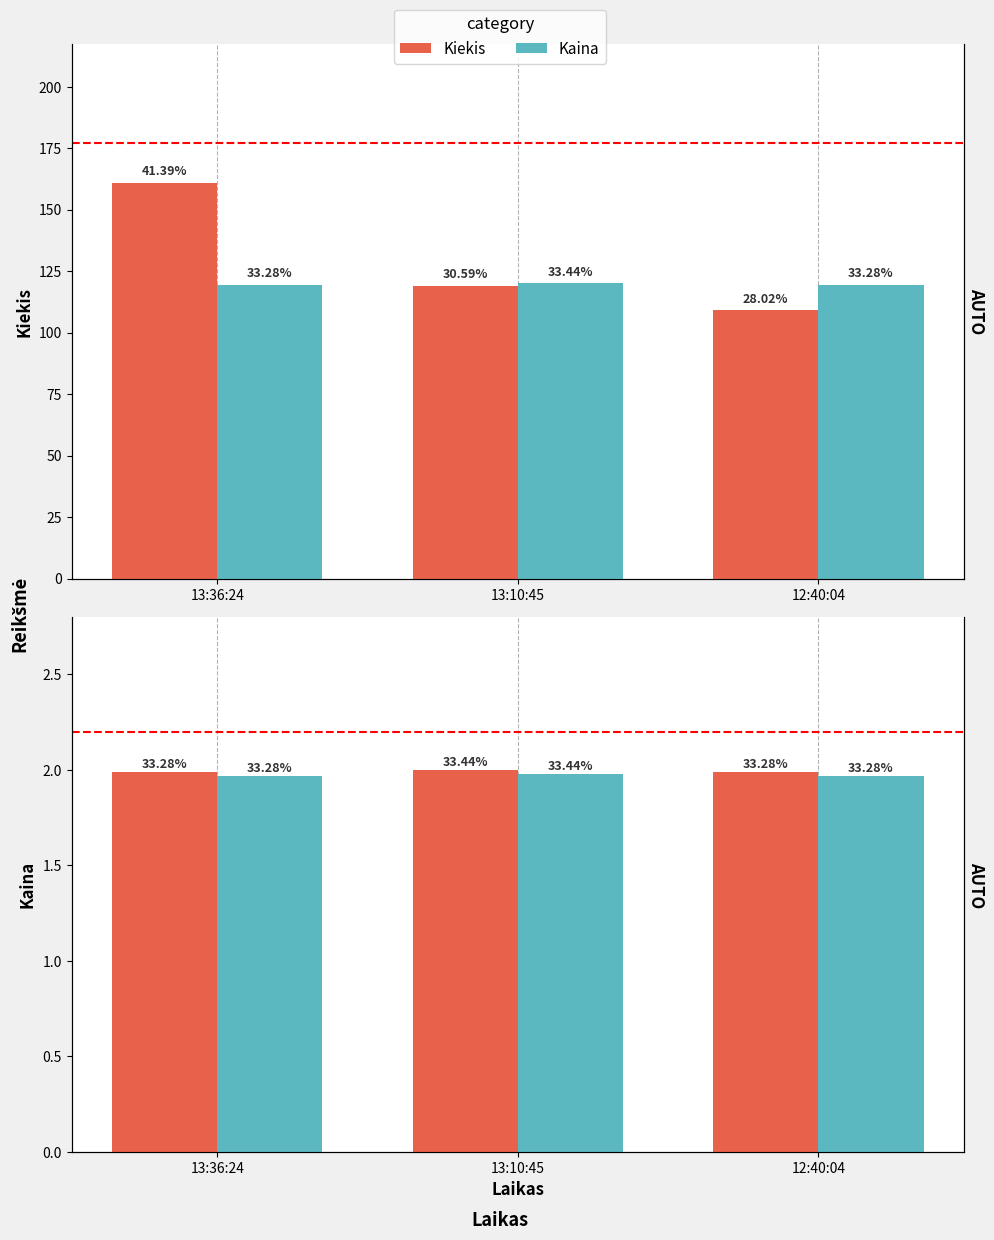

Rank the categories by Kaina (×60) value from highest to lowest.

13:10:45, 13:36:24, 12:40:04